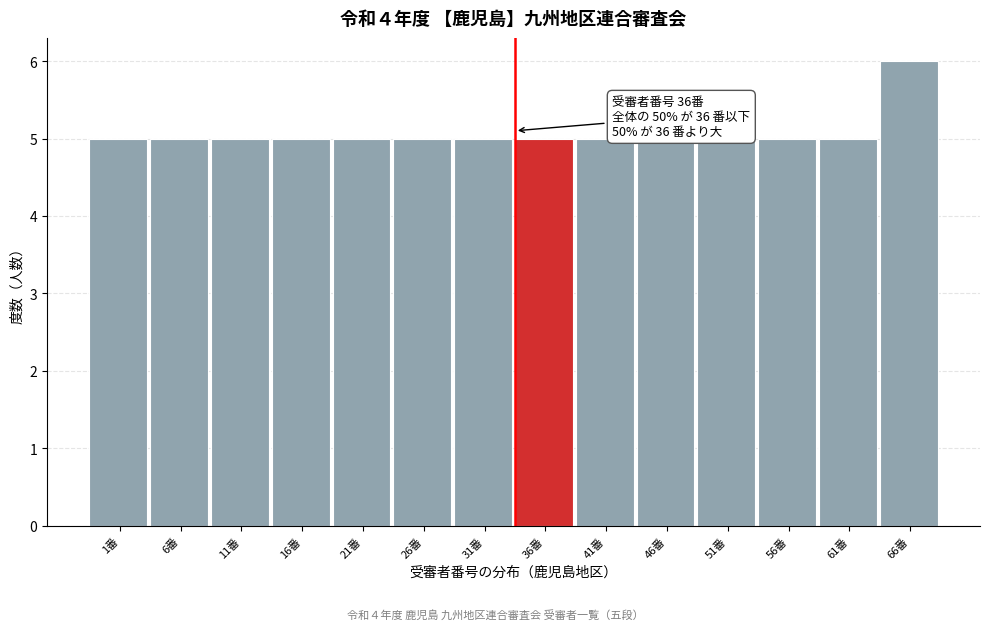

Reading left to right, list all the values displayed in this chart.

5	5	5	5	5	5	5	5	5	5	5	5	5	6